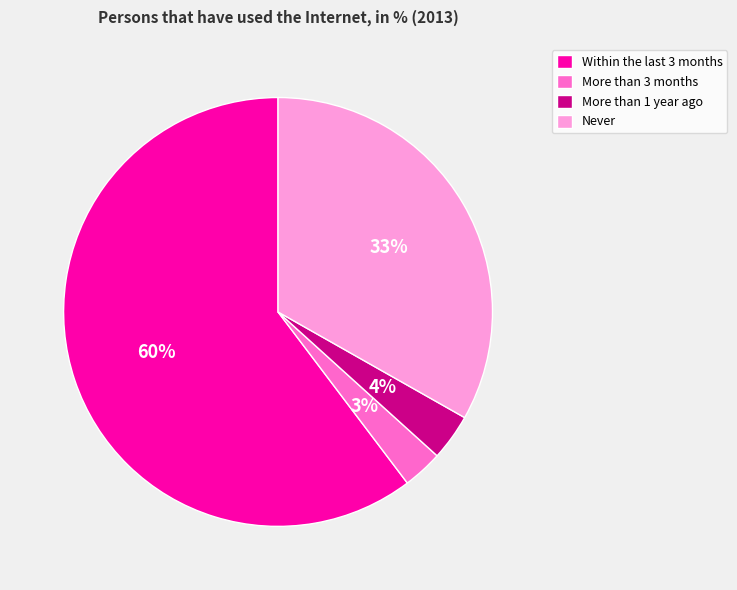

Which slice represents more than half of the pie?

Within the last 3 months